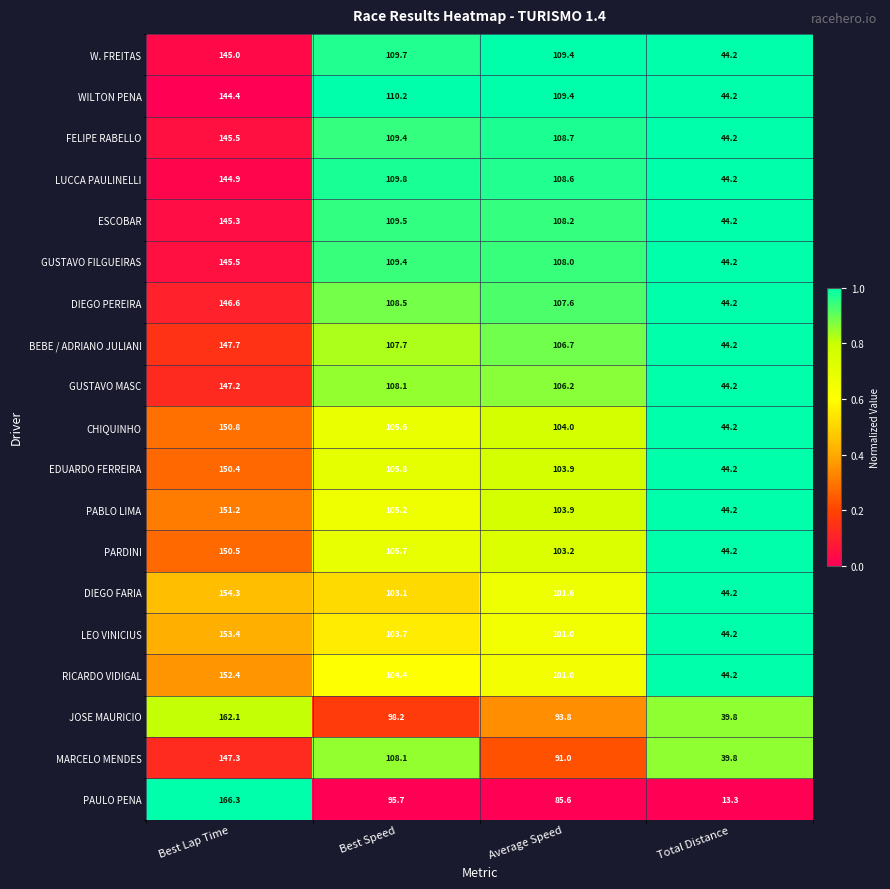

Read the BEBE / ADRIANO JULIANI value at Best Lap Time.

147.7